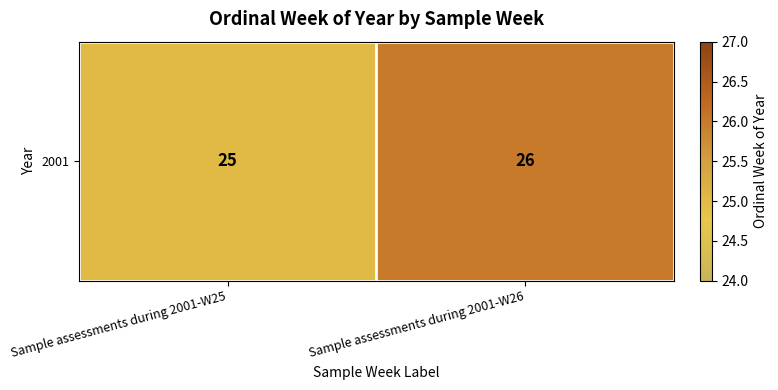

The value at Sample assessments during 2001-W26 is 26. True or false?

True